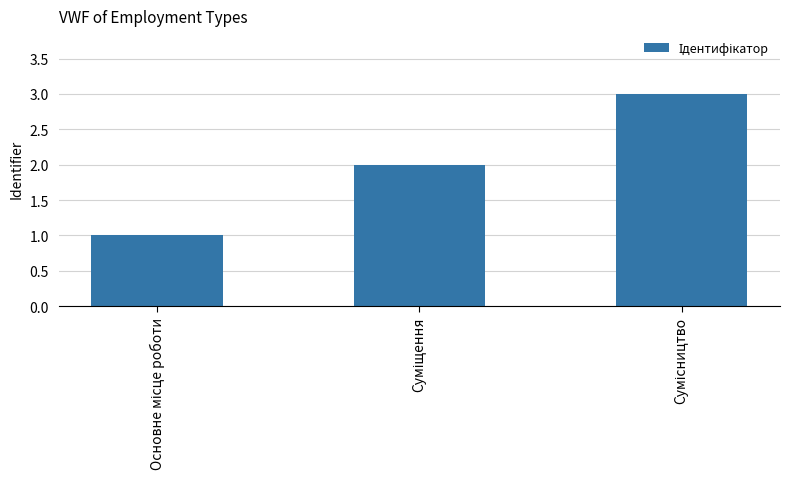

What is the greatest value displayed?

3